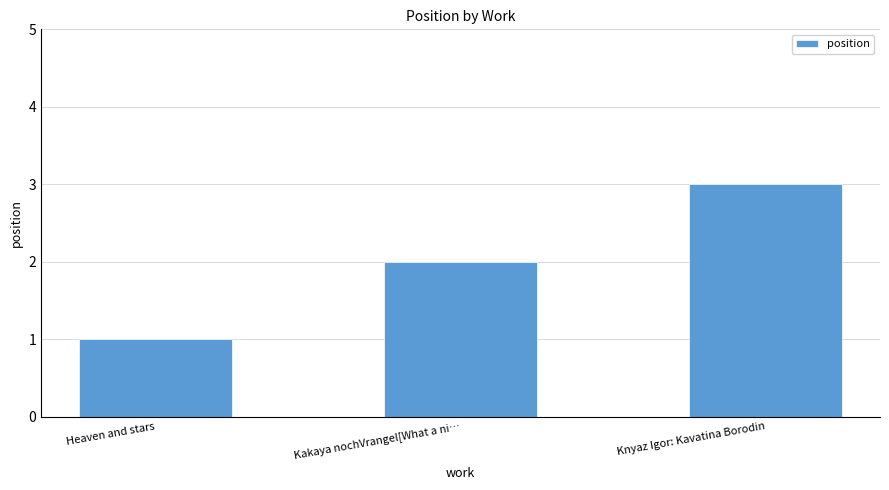

The chart shows a value of 1 at Kakaya nochVrangel[What a ni…. True or false?

False